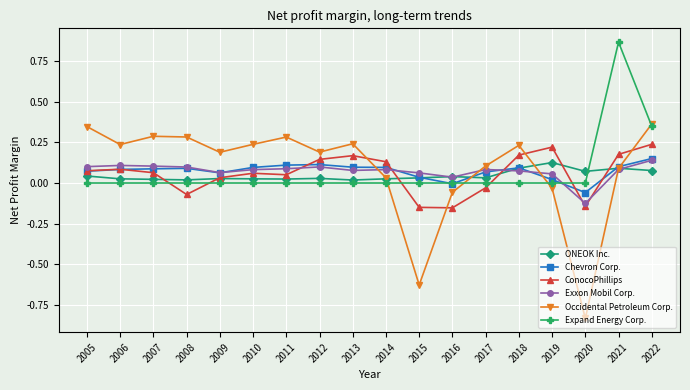

What are all the series names shown in the legend?

ONEOK Inc., Chevron Corp., ConocoPhillips, Exxon Mobil Corp., Occidental Petroleum Corp., Expand Energy Corp.